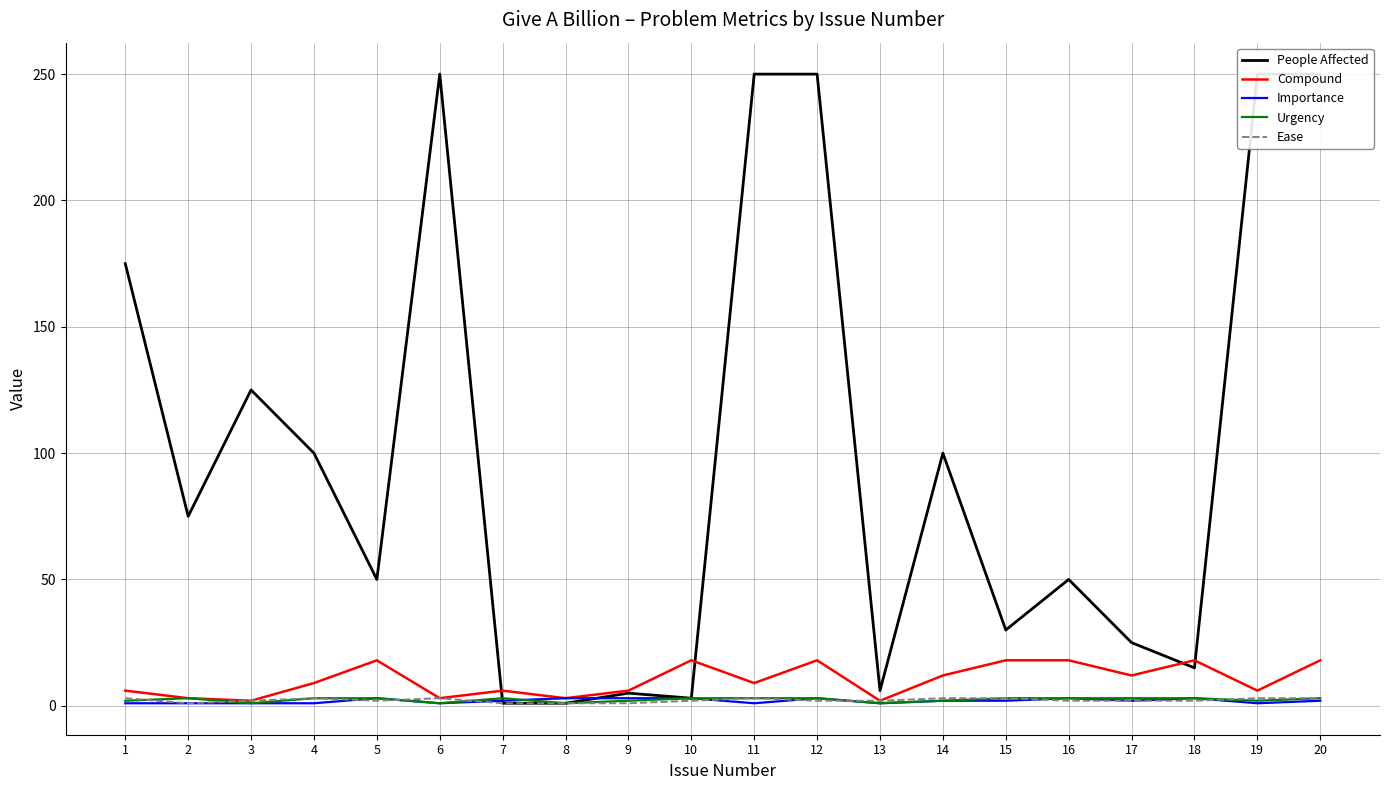

Is it true that Urgency equals 3 at 17?

True